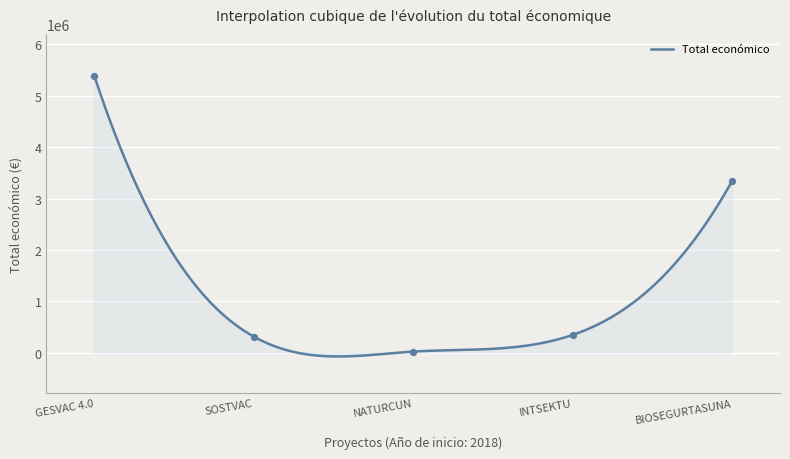

Which has a higher value, SOSTVAC or BIOSEGURTASUNA?

BIOSEGURTASUNA